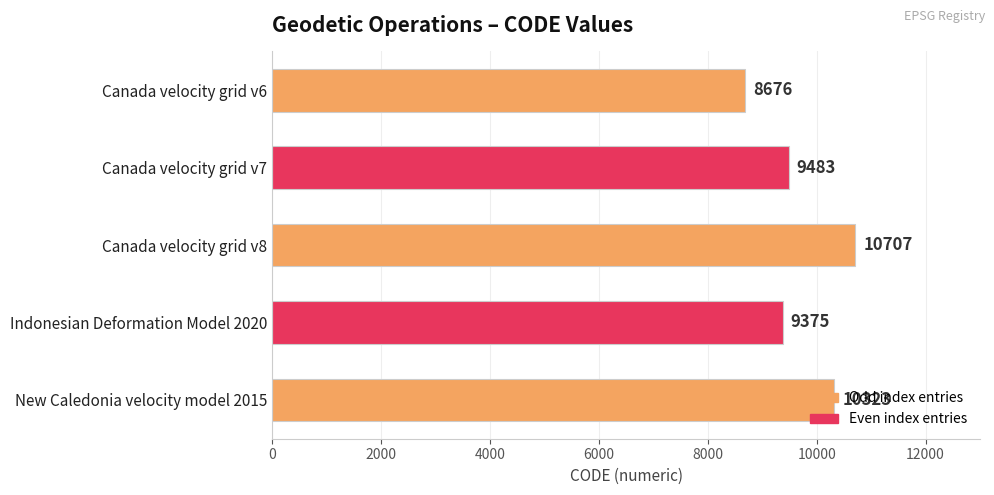

Which category has the highest value across all series?

Canada velocity grid v8